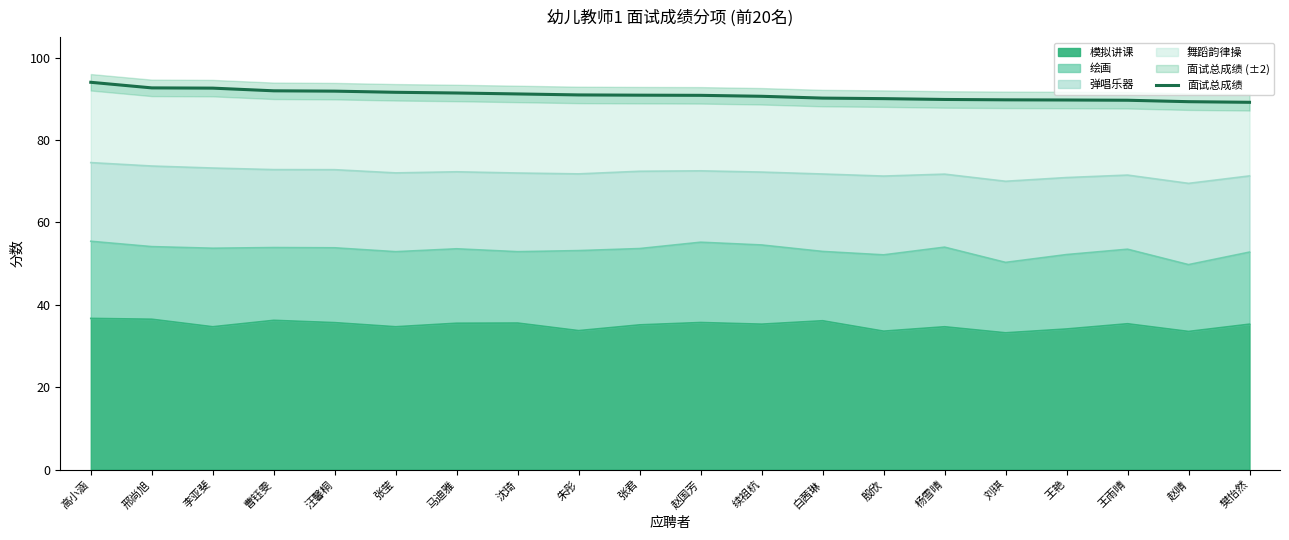

Is it true that the value at 续祖杭 is 155.7?

False